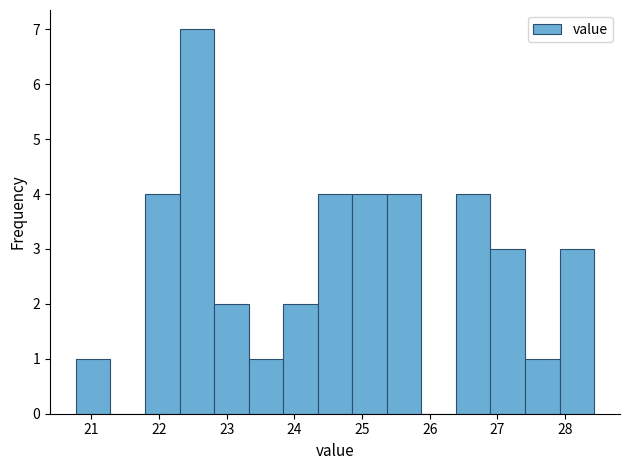

Reading left to right, list every bar in this chart as the range it spans on the x-axis followed by its height. Neither the bar edges nor the heights are printed on the chart, so give them approximately, as read against the axes.

20.8 to 21.3: 1
21.3 to 21.8: 0
21.8 to 22.3: 4
22.3 to 22.8: 7
22.8 to 23.3: 2
23.3 to 23.8: 1
23.8 to 24.3: 2
24.3 to 24.9: 4
24.9 to 25.4: 4
25.4 to 25.9: 4
25.9 to 26.4: 0
26.4 to 26.9: 4
26.9 to 27.4: 3
27.4 to 27.9: 1
27.9 to 28.4: 3